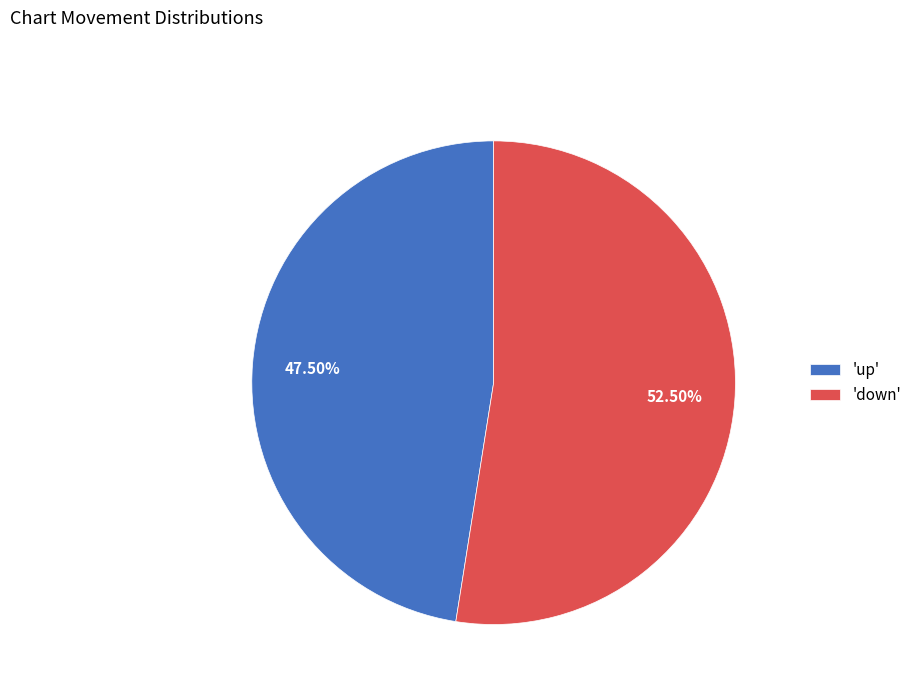

To the nearest percent, what is the difference between the largest and smallest slice percentages?

5%